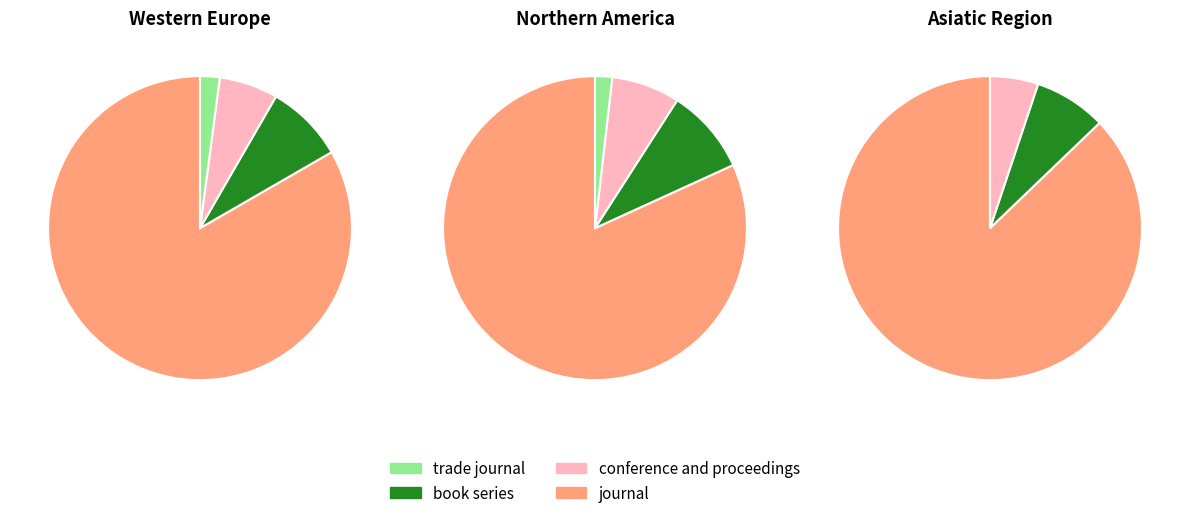

What is the largest slice in the pie chart?

journal